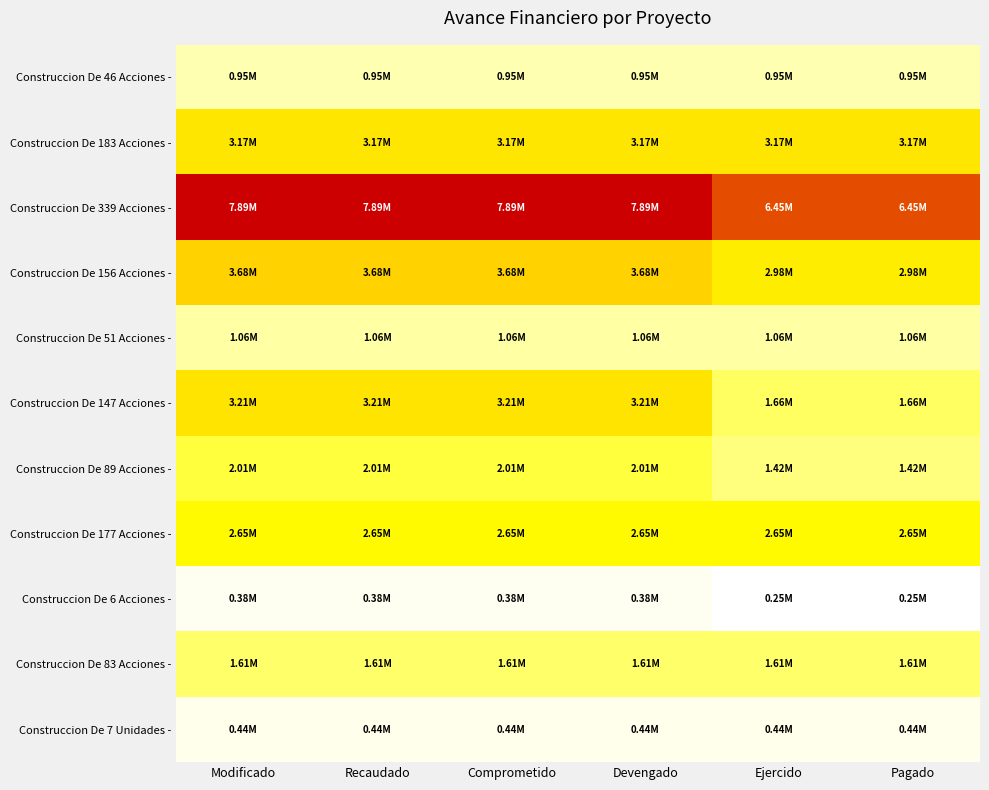

Reading left to right, extract all data points from this chart.

Construccion De 46 Acciones -: Modificado=951856	Recaudado=951856	Comprometido=951856	Devengado=951856	Ejercido=951856	Pagado=951856
Construccion De 183 Acciones -: Modificado=3171452	Recaudado=3171452	Comprometido=3171452	Devengado=3171452	Ejercido=3171452	Pagado=3171452
Construccion De 339 Acciones -: Modificado=7887285	Recaudado=7887285	Comprometido=7887285	Devengado=7887285	Ejercido=6454197	Pagado=6454197
Construccion De 156 Acciones -: Modificado=3678942	Recaudado=3678942	Comprometido=3678942	Devengado=3678942	Ejercido=2981745	Pagado=2981745
Construccion De 51 Acciones -: Modificado=1058758	Recaudado=1058758	Comprometido=1058758	Devengado=1058758	Ejercido=1058758	Pagado=1058758
Construccion De 147 Acciones -: Modificado=3213870	Recaudado=3213870	Comprometido=3213870	Devengado=3213870	Ejercido=1660435	Pagado=1660435
Construccion De 89 Acciones -: Modificado=2011983	Recaudado=2011983	Comprometido=2011983	Devengado=2011983	Ejercido=1424213	Pagado=1424213
Construccion De 177 Acciones -: Modificado=2647816	Recaudado=2647816	Comprometido=2647816	Devengado=2647816	Ejercido=2647816	Pagado=2647816
Construccion De 6 Acciones -: Modificado=379499	Recaudado=379499	Comprometido=379499	Devengado=379499	Ejercido=253000	Pagado=253000
Construccion De 83 Acciones -: Modificado=1612643	Recaudado=1612643	Comprometido=1612643	Devengado=1612643	Ejercido=1612643	Pagado=1612643
Construccion De 7 Unidades -: Modificado=444946	Recaudado=444946	Comprometido=444946	Devengado=444946	Ejercido=444946	Pagado=444946